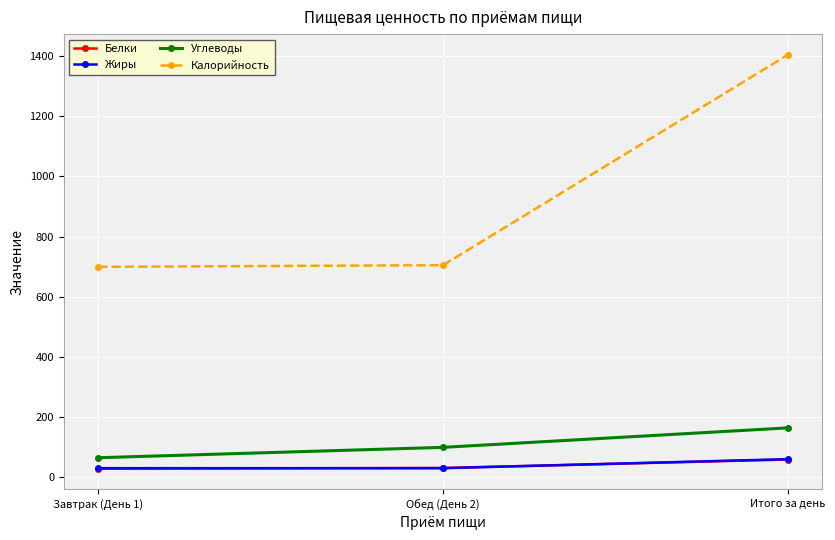

Between Завтрак (День 1) and Итого за день, which series saw the biggest shift?

Калорийность